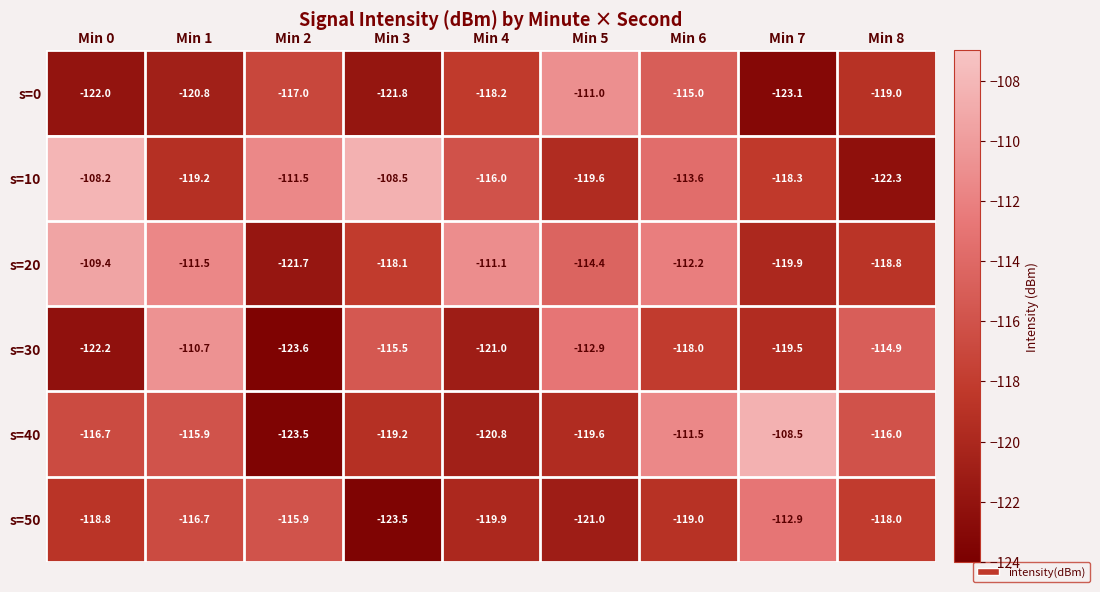

What is the difference between the highest and lowest values at Min 6?

7.5